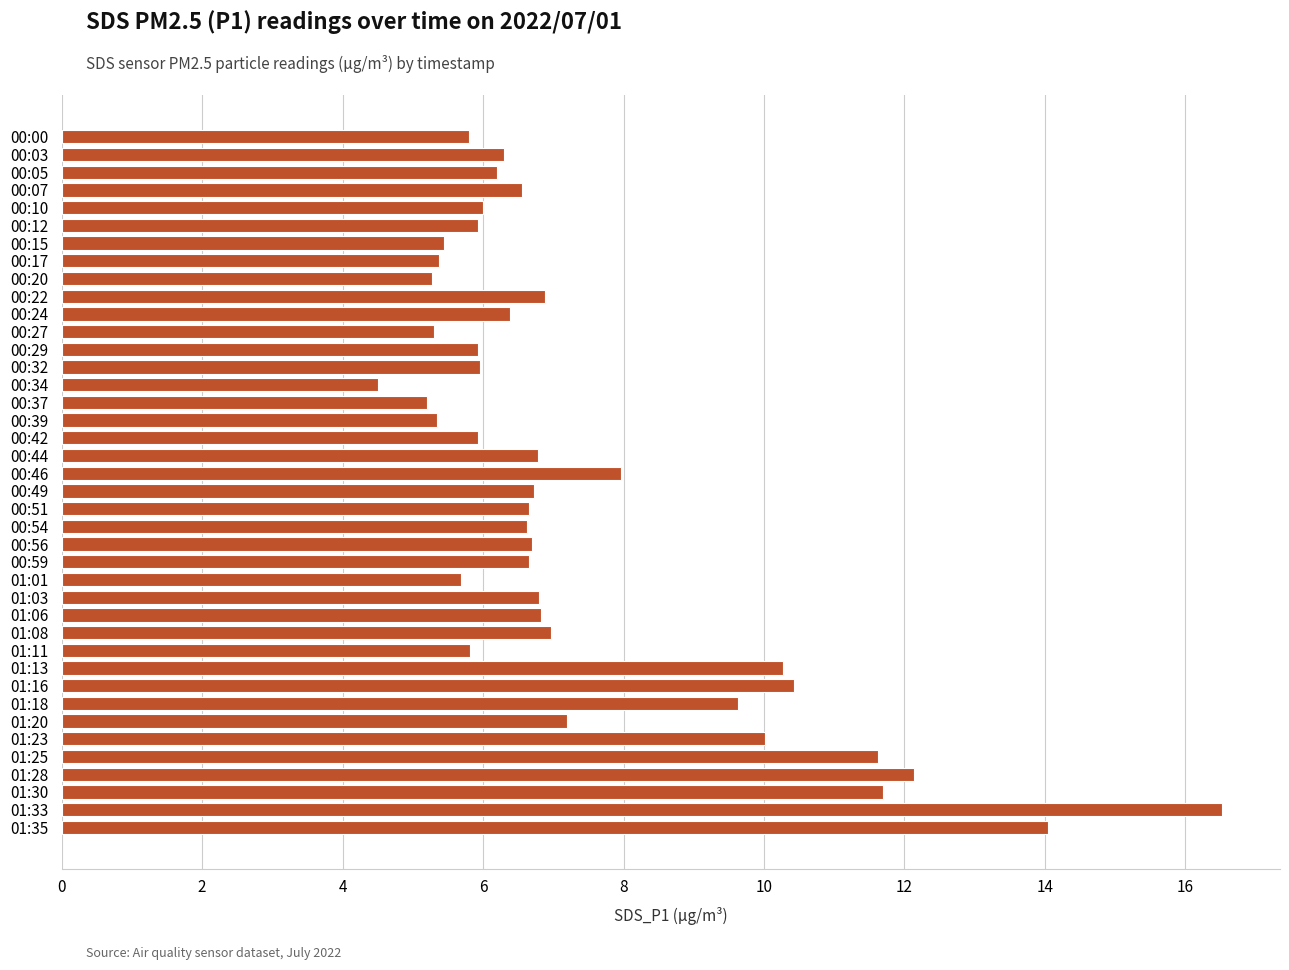

Is it true that the value at 01:01 is 5.7?

True